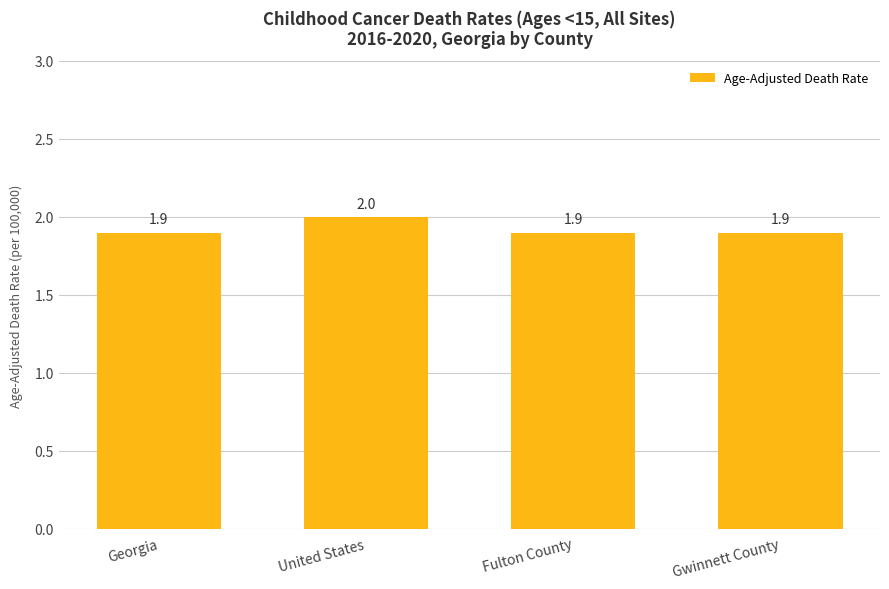

What value does the data have at United States?

2.0